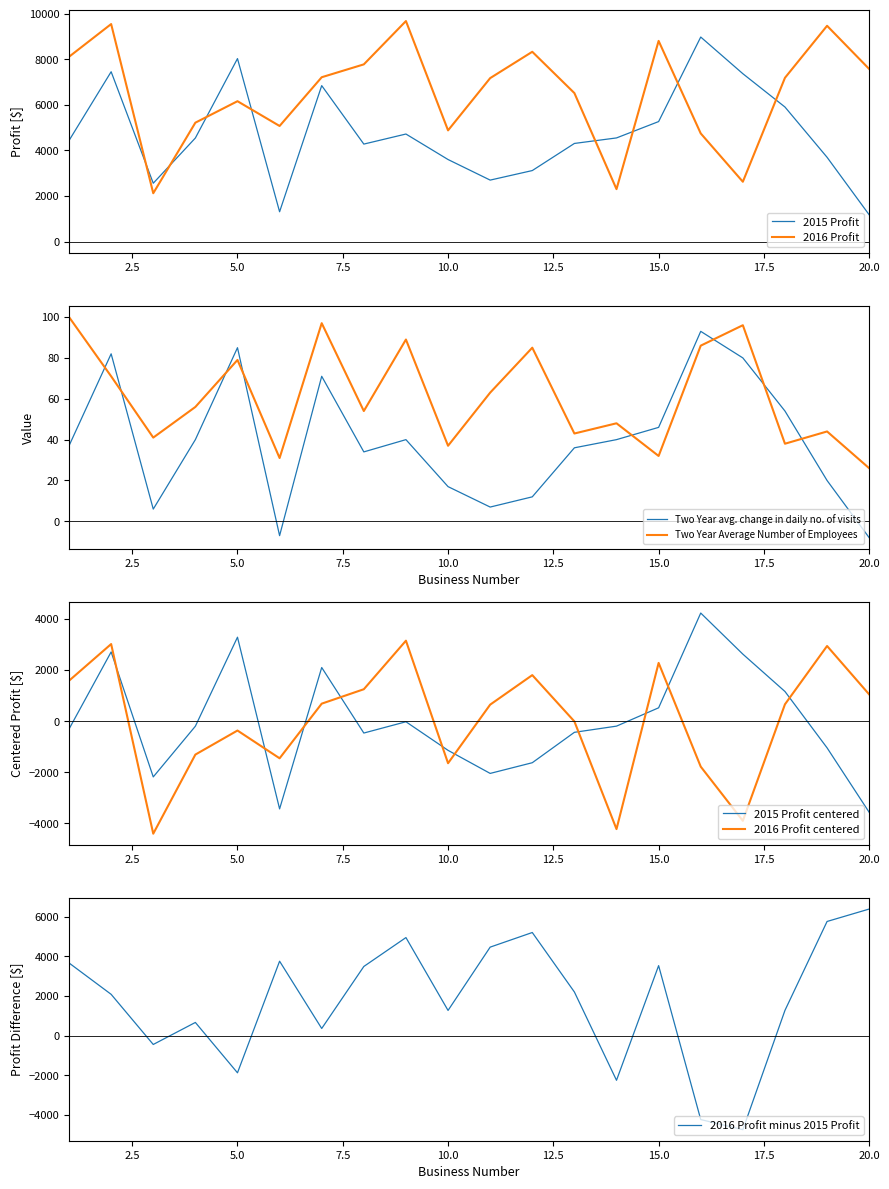

Between 14 and 18, which series saw the biggest shift?

2016 Profit